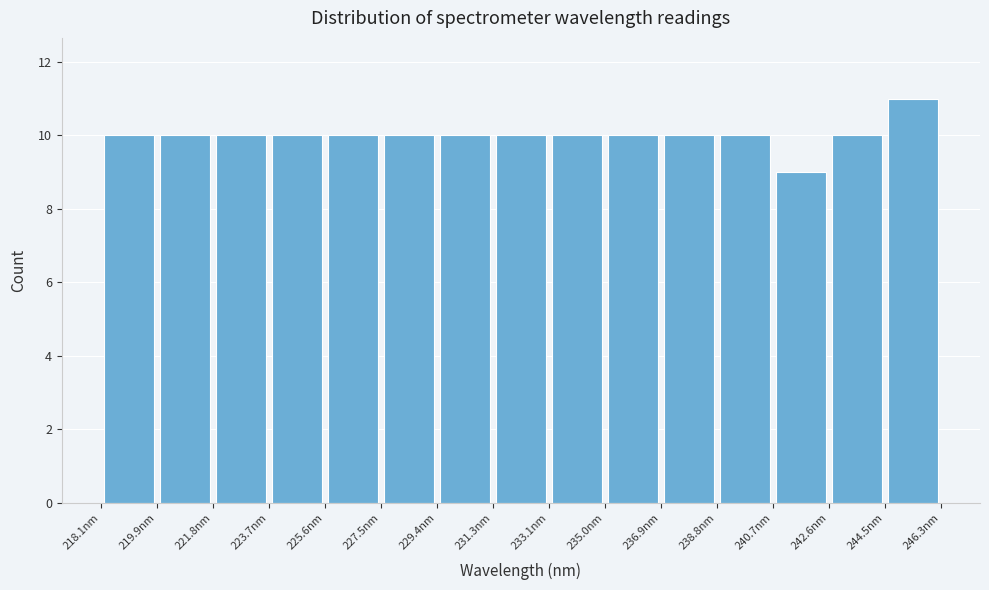

What is the height of the bar covering 227.4 to 229.4 on the x-axis? Neither the bar edges nor the heights are printed on the chart, so give them approximately, as read against the axes.

10